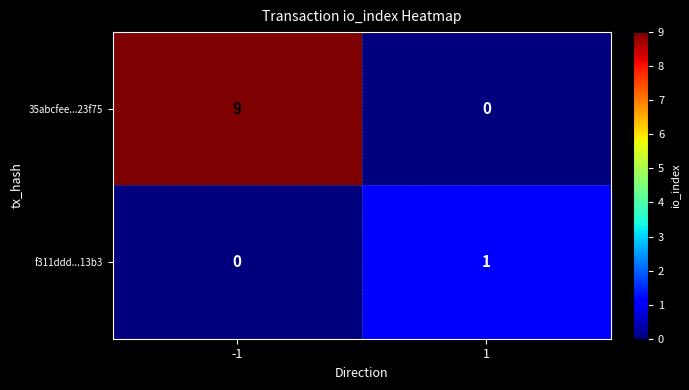

Rank the series at -1 from lowest to highest value.

f311ddd...13b3, 35abcfee...23f75